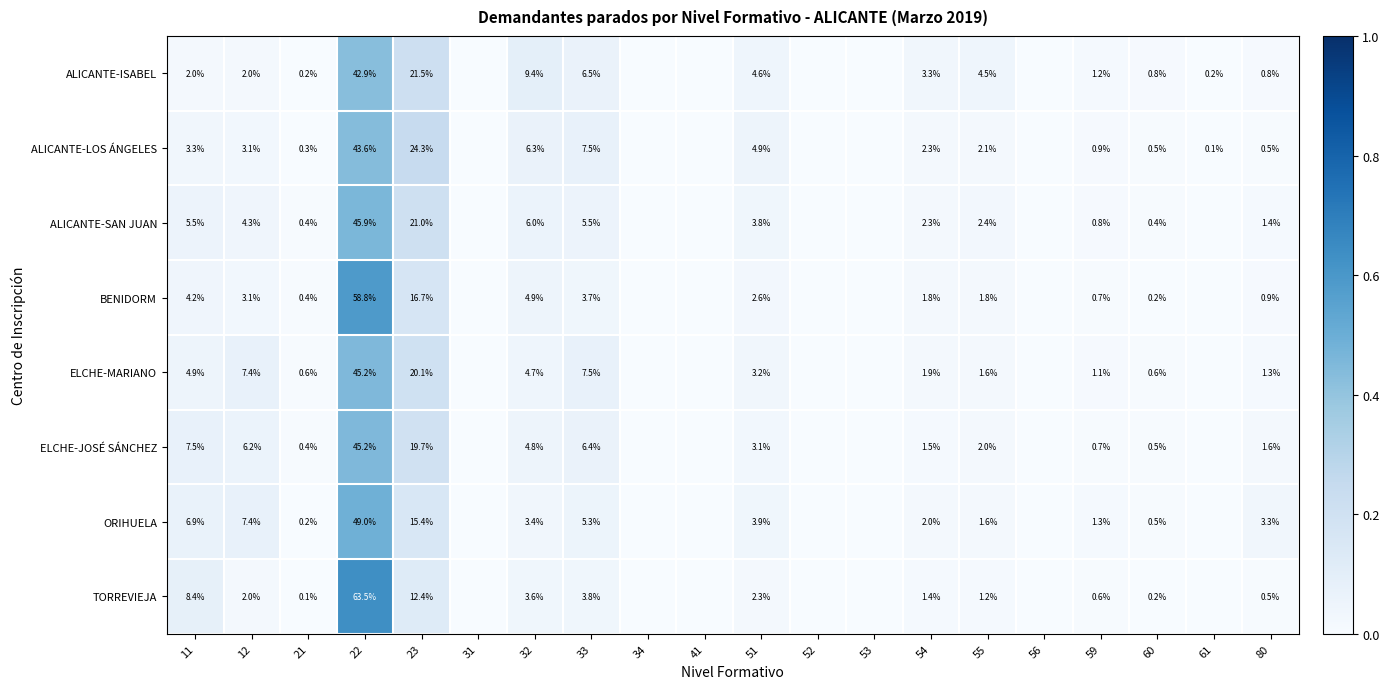

Is the value of TORREVIEJA at 55 greater than the value of ALICANTE-ISABEL at 33?

No